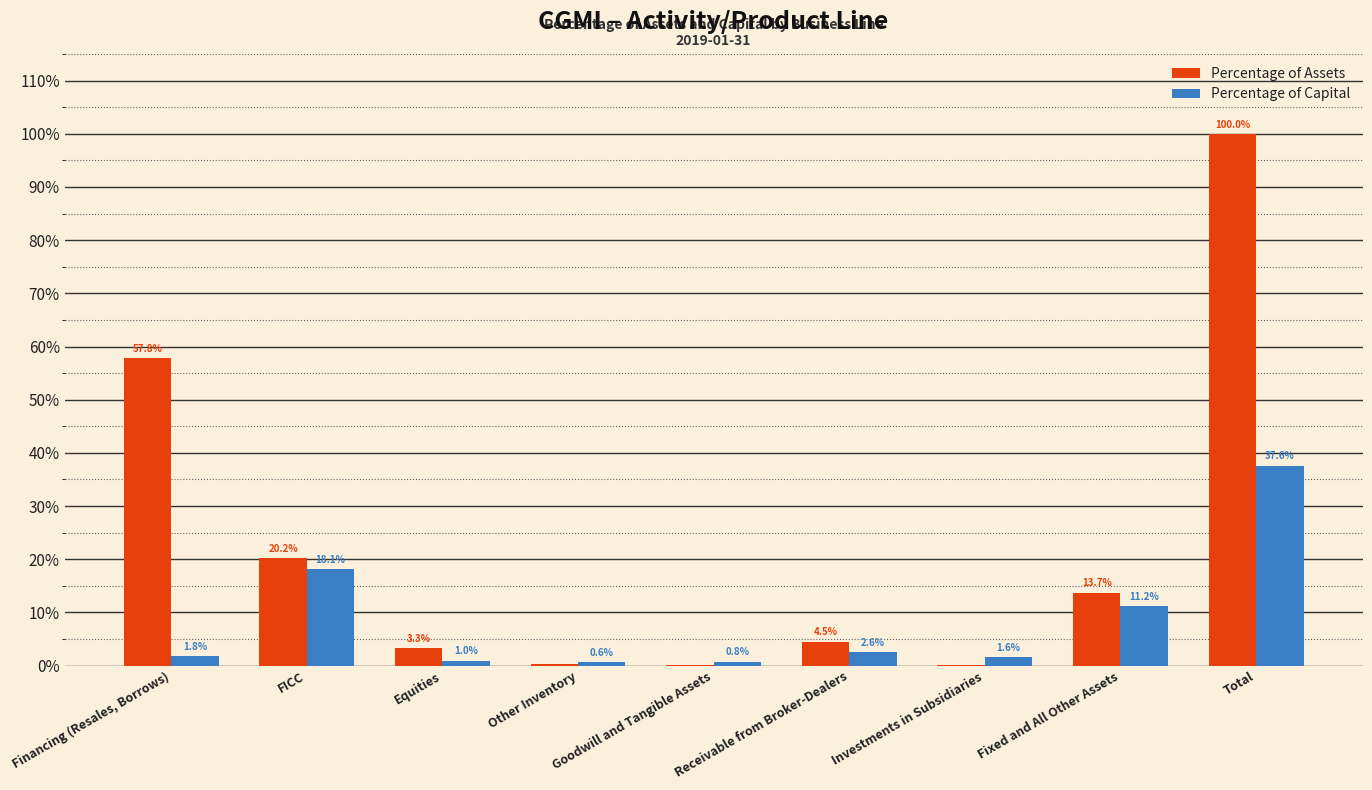

Which series has the largest total across all categories?

Percentage of Assets